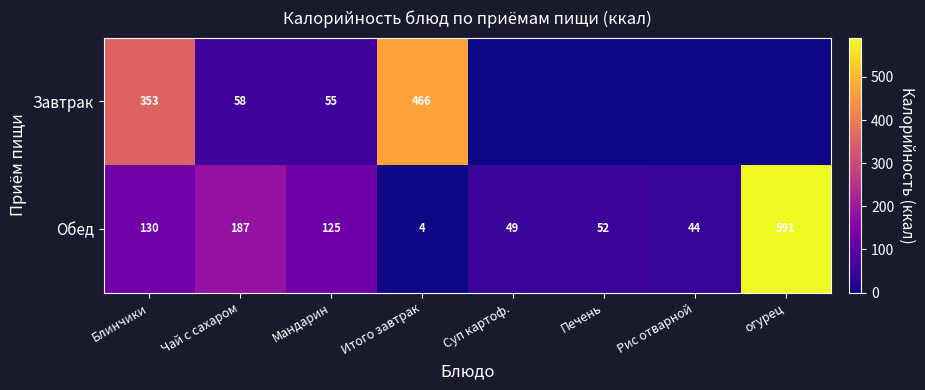

What is the average value of the Обед series?

148